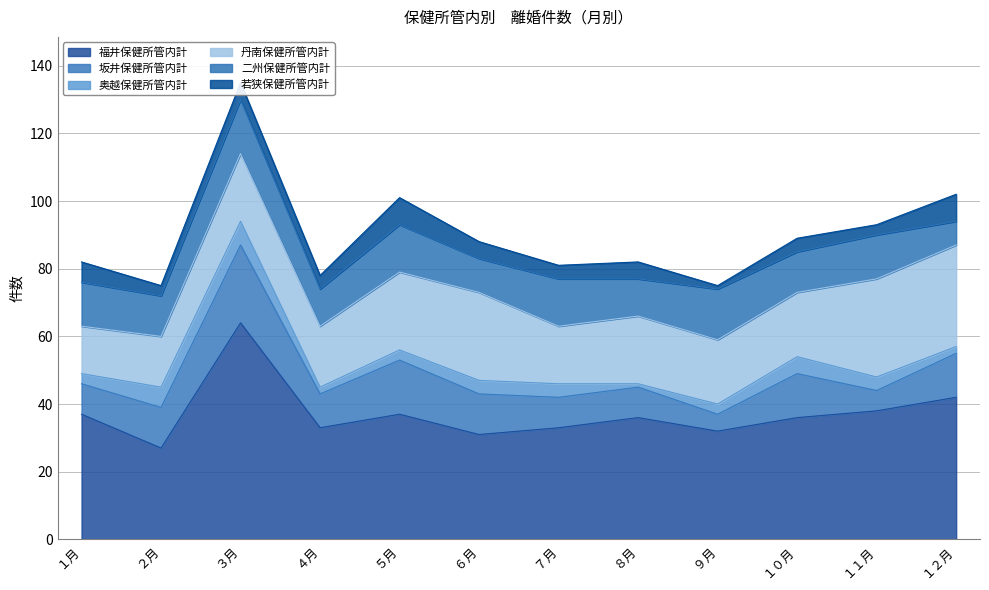

How many values in the 福井保健所管内計 series are below 36?

5